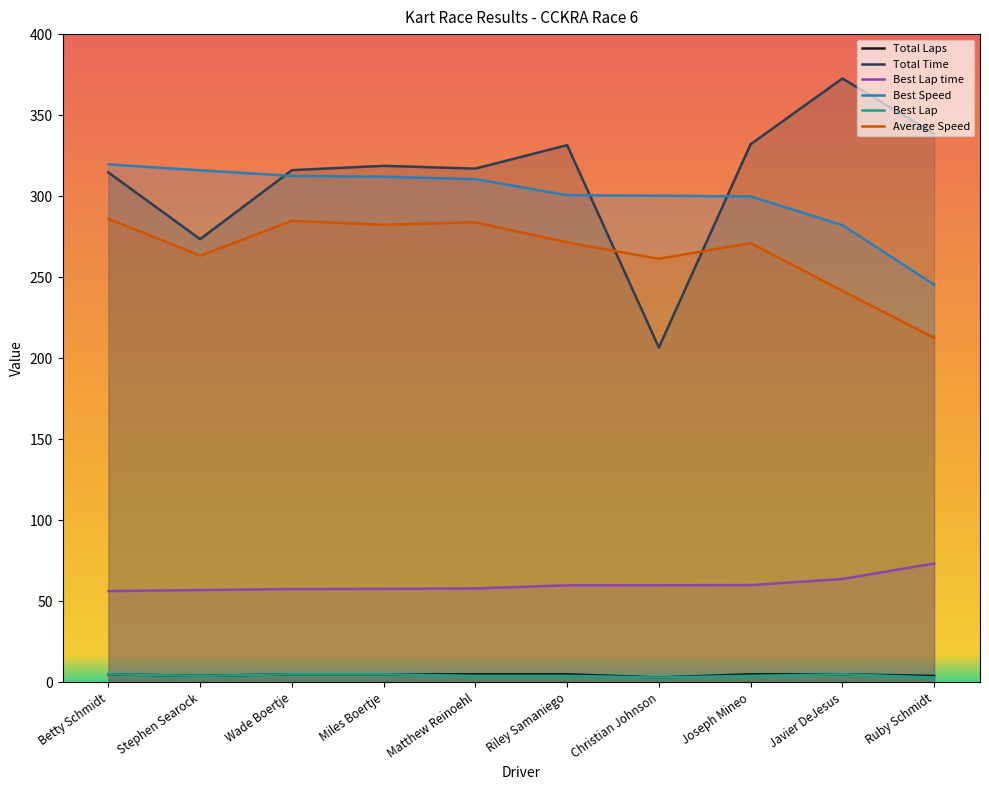

At how many categories does at least one series exceed 3?

10